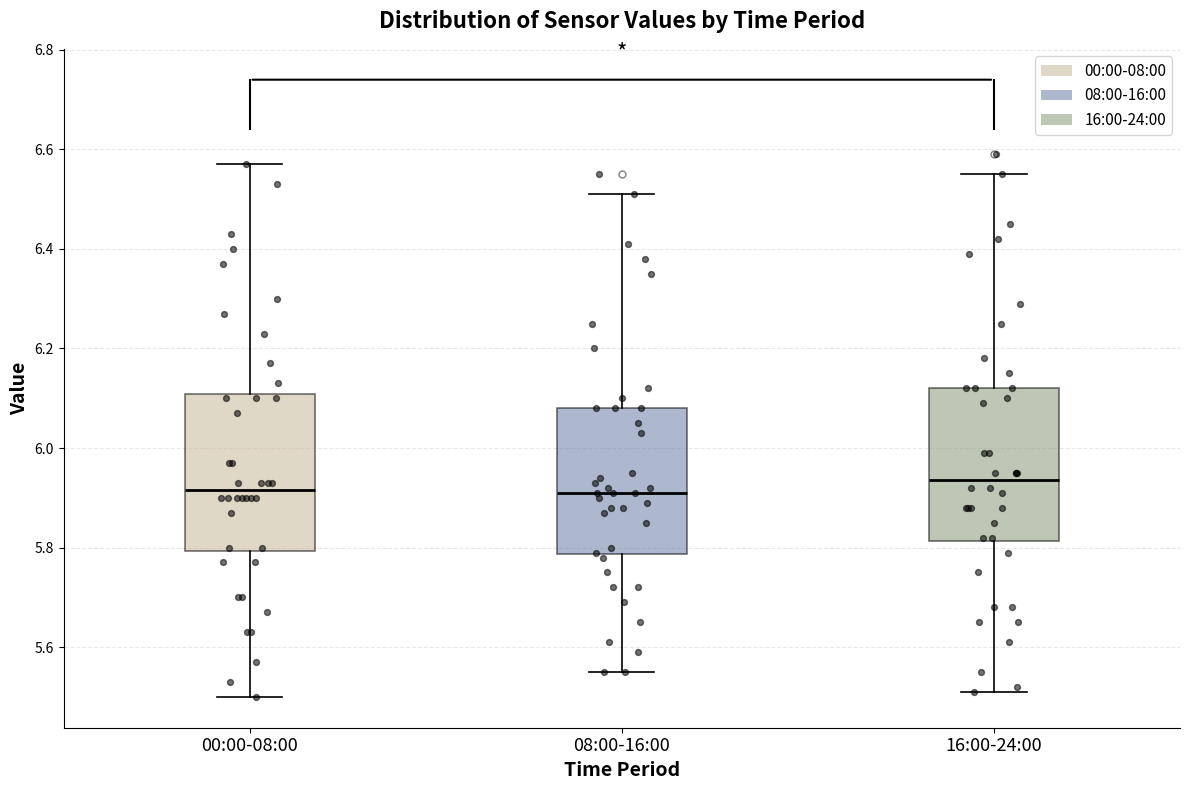

Where is the upper edge of the box for 00:00-08:00 on the y-axis? The values are not printed on the chart, so give them approximately, as read against the axis.

6.10